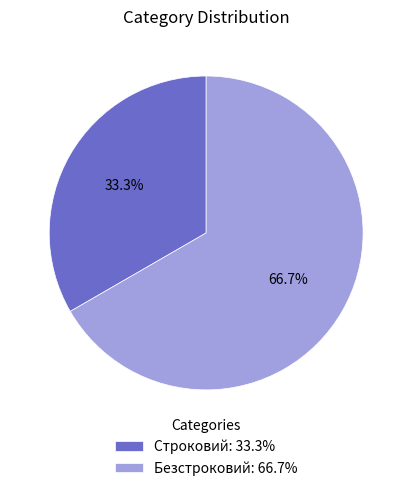

What is the ratio of the value at Безстроковий: 66.7% to the value at Строковий: 33.3%?

2.0